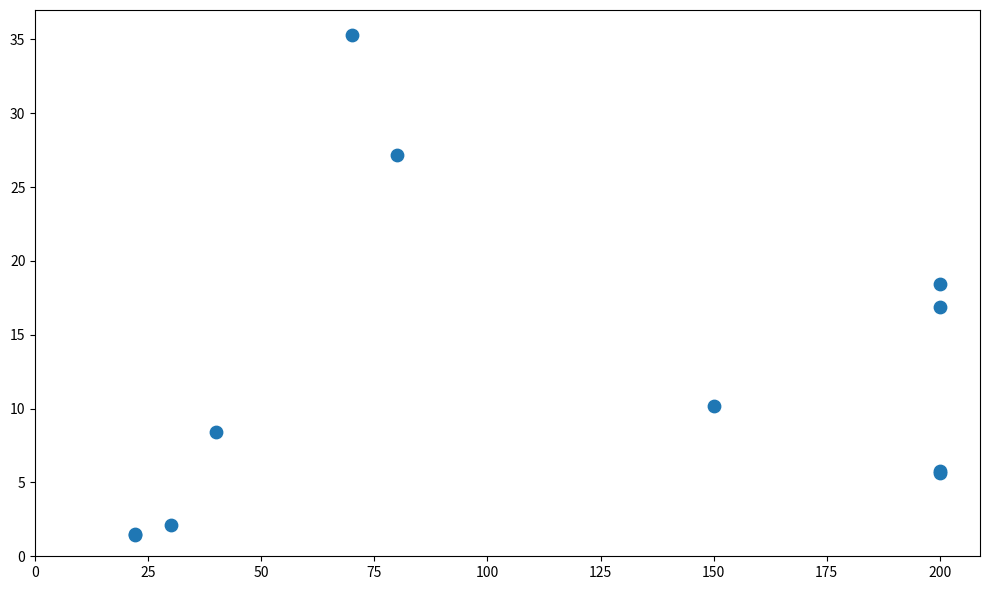

What Y value in the scatter plot is closest to 18?

18.5